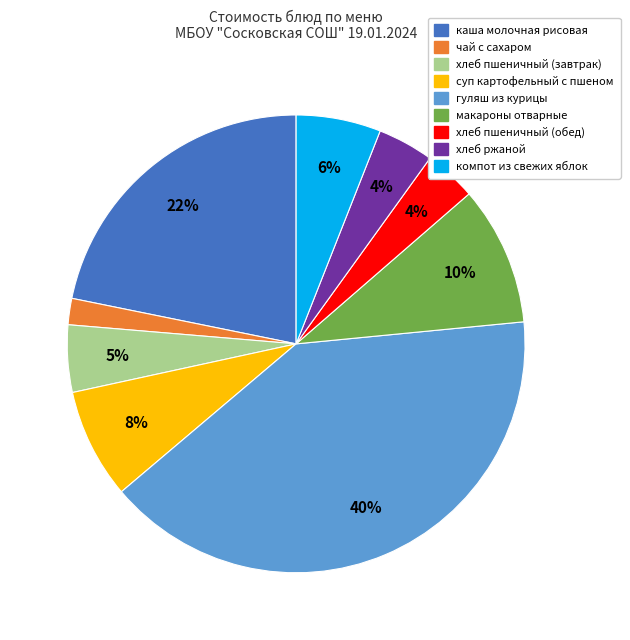

Between чай с сахаром and гуляш из курицы, which is larger?

гуляш из курицы